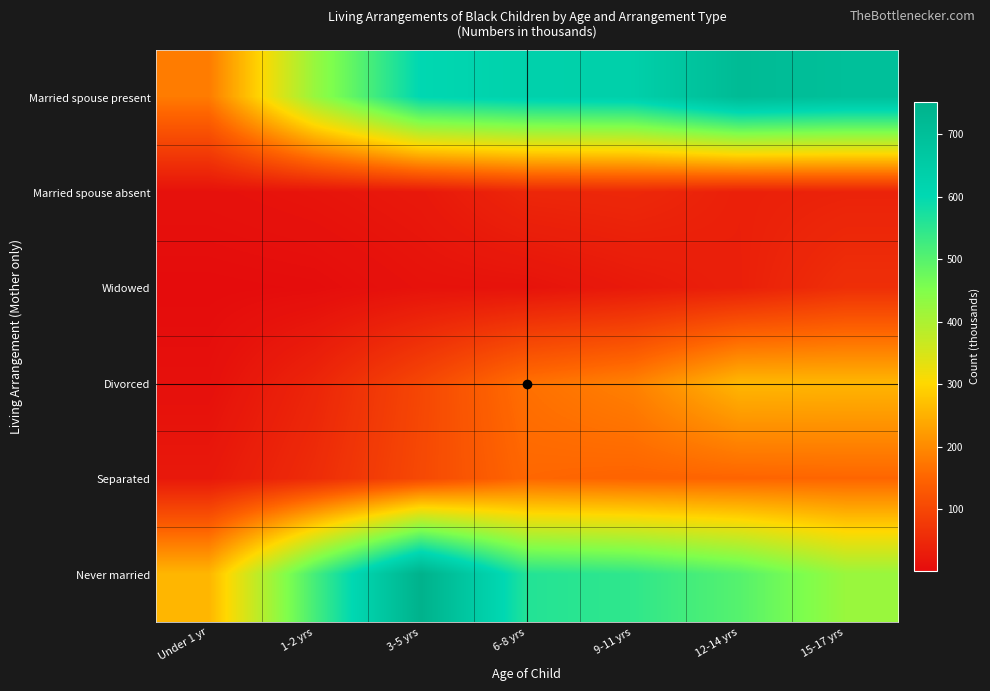

Which has a higher value, 6-8 yrs or 15-17 yrs?

15-17 yrs